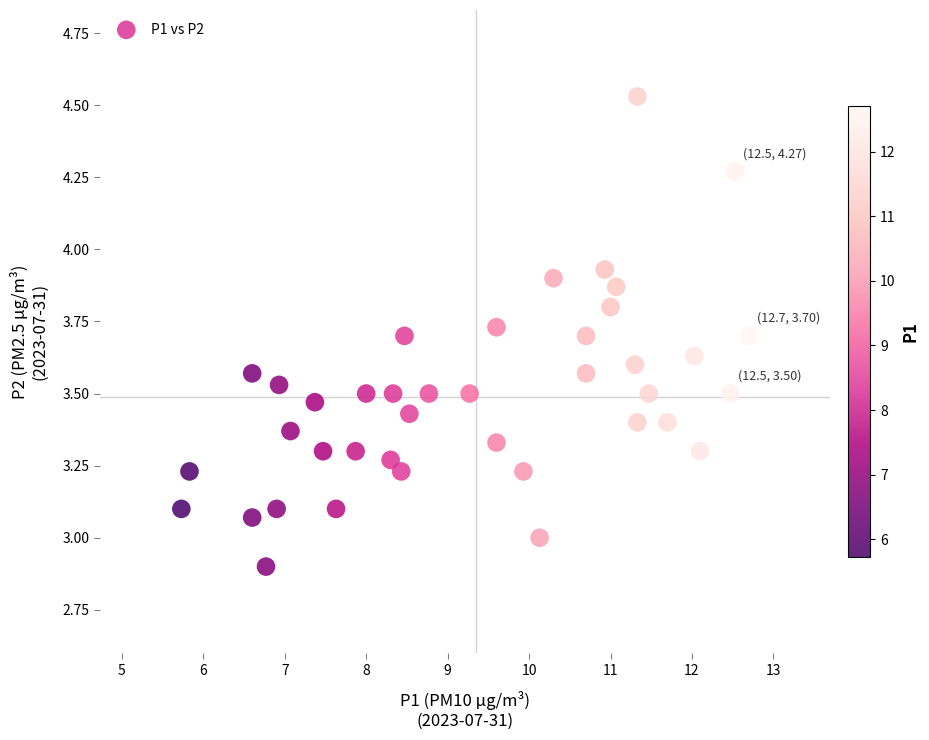

What is the range of Y values (max minus min)?

1.6